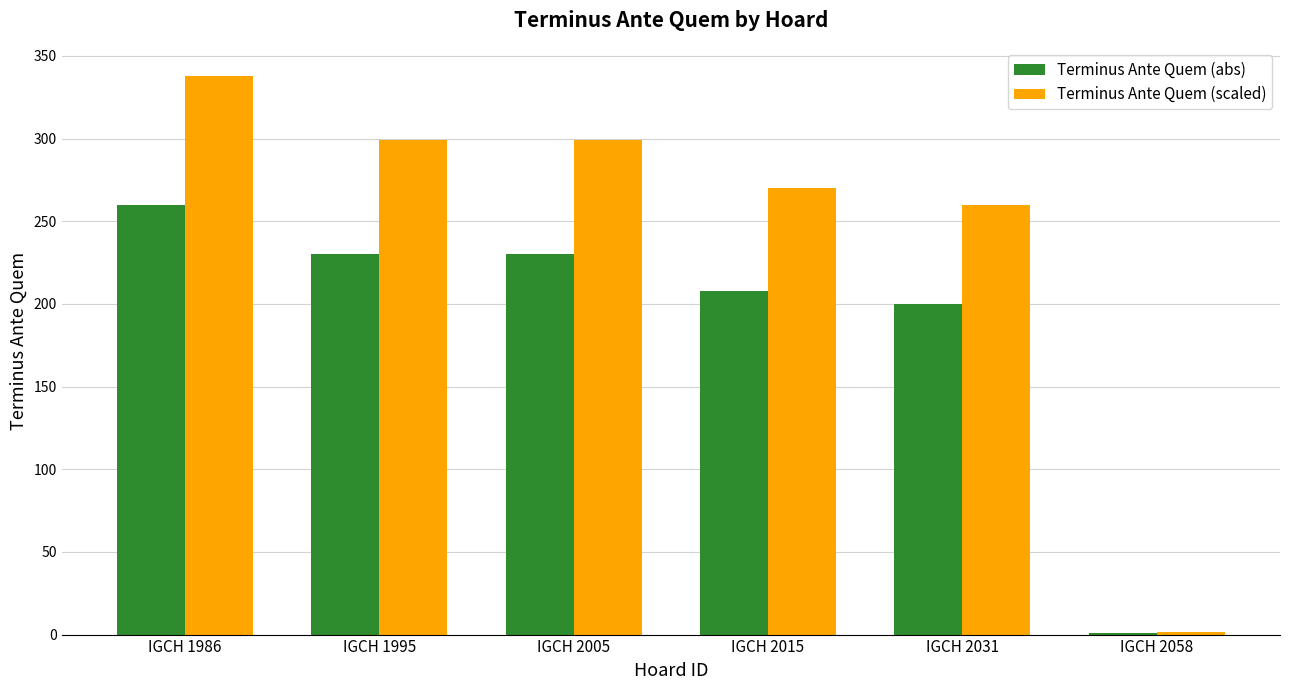

How many series are shown in this chart?

2